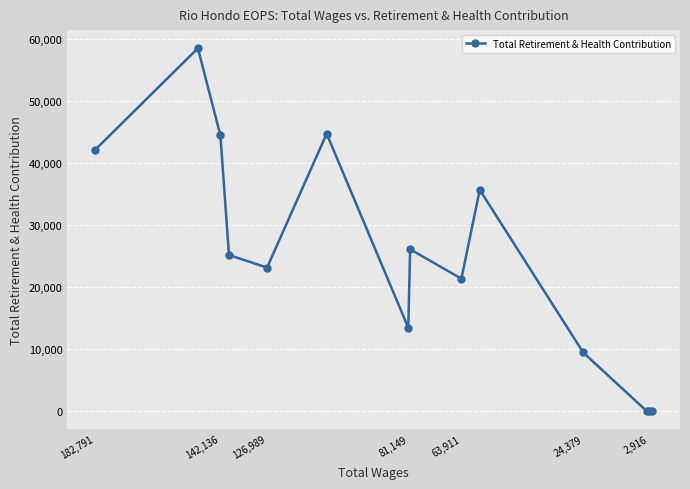

Reading left to right, transcribe all the data shown in this chart.

42091	58459	44421	25133	23105	44685	13406	26063	21316	35635	9422	0	0	0